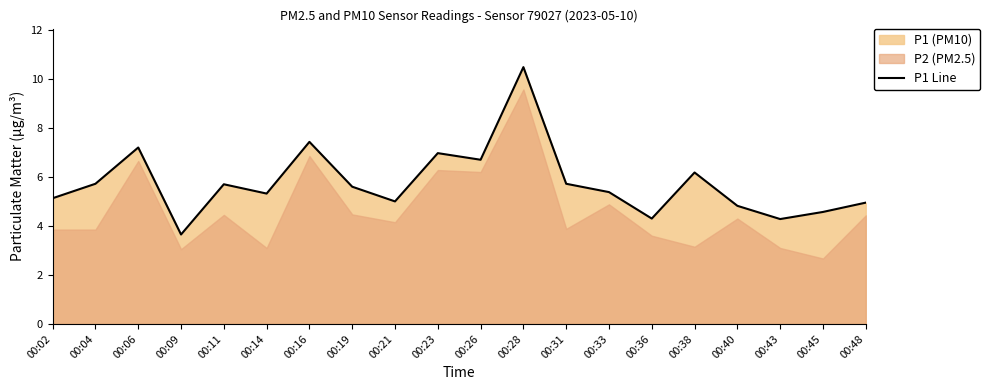

What is the maximum value shown in the chart?

10.5